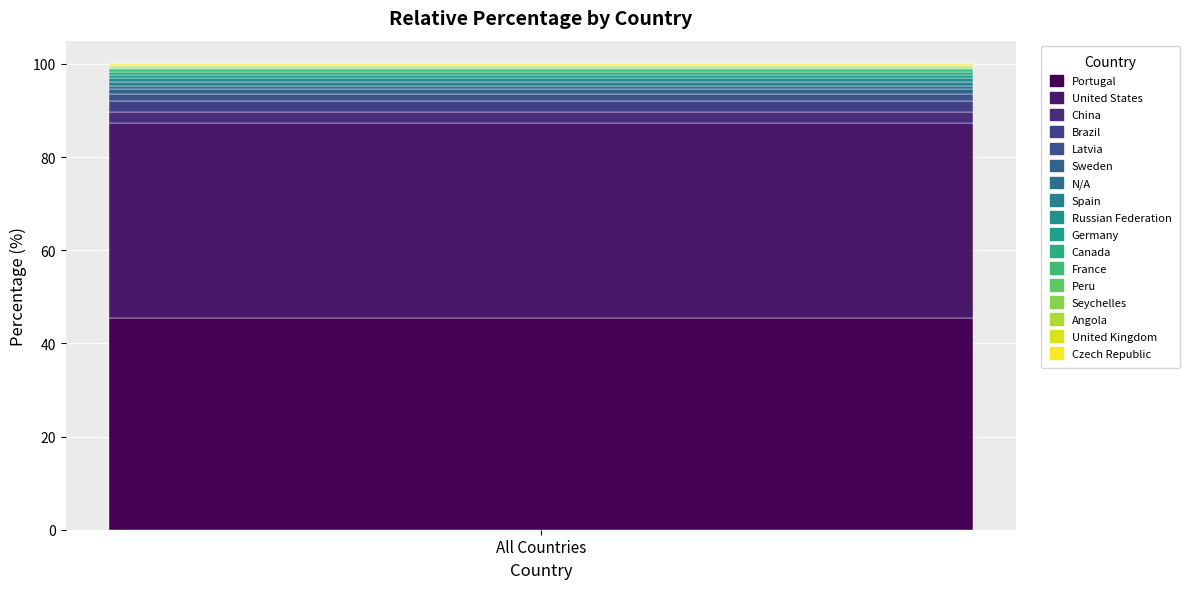

Are the bars horizontal?

No